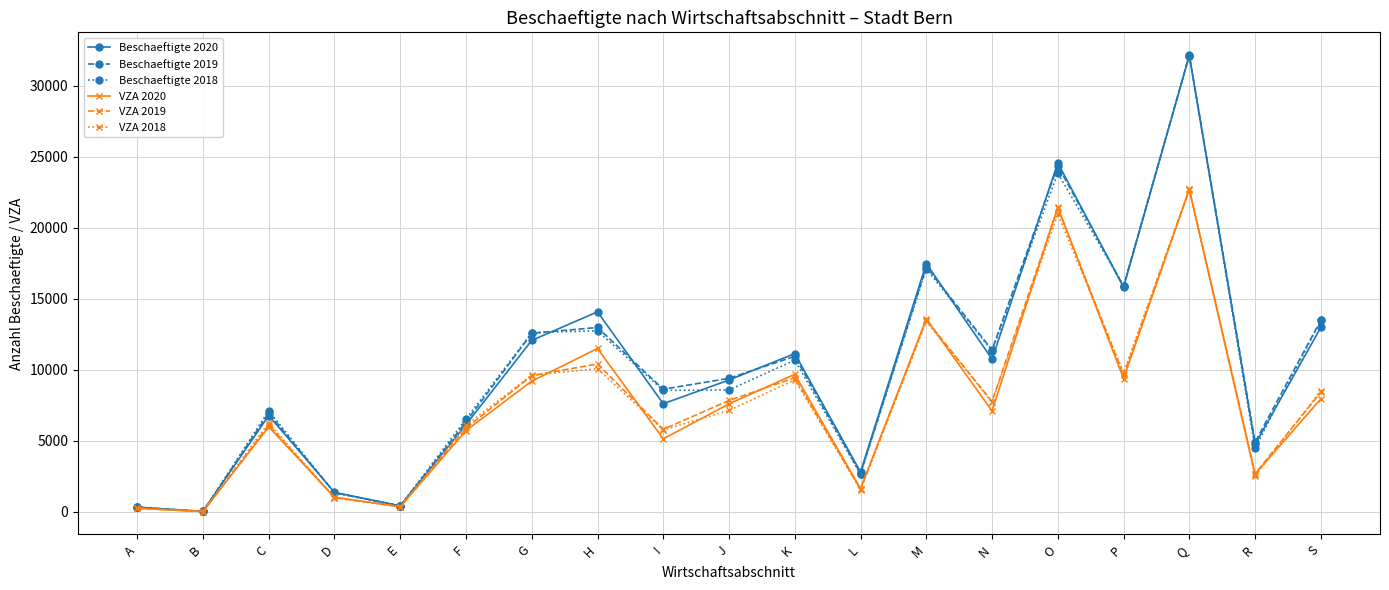

Is it true that Beschaeftigte 2019 equals 2680 at L?

True